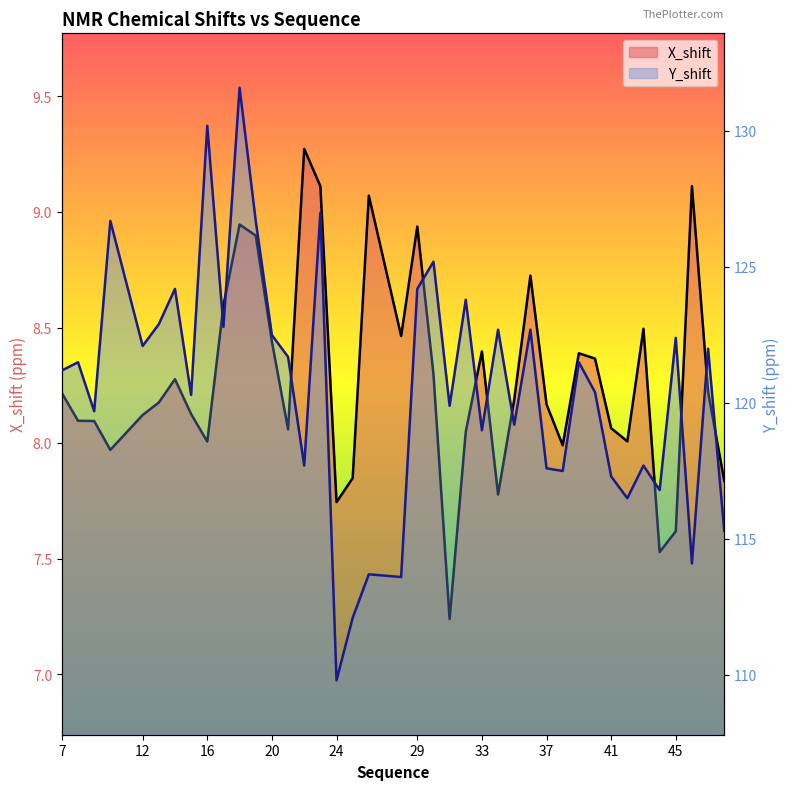

What are all the series names shown in the legend?

X_shift, Y_shift